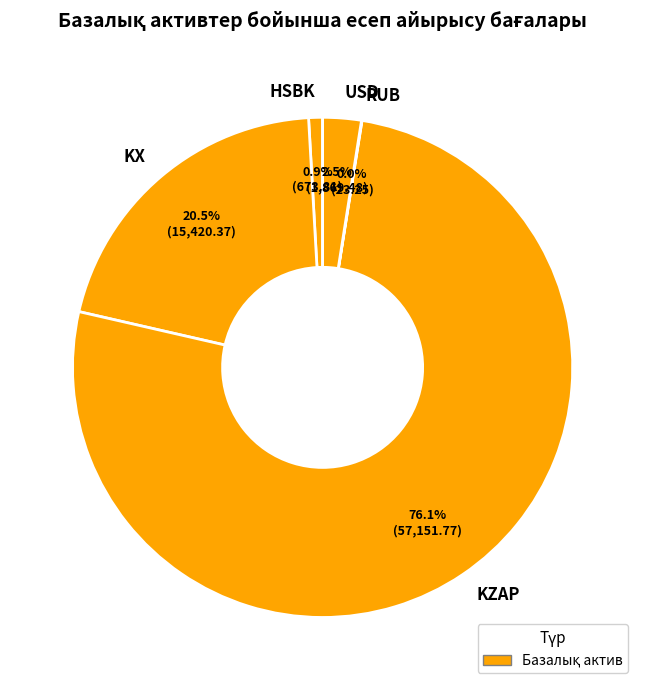

What percentage is the HSBK slice, to the nearest percent?

1%